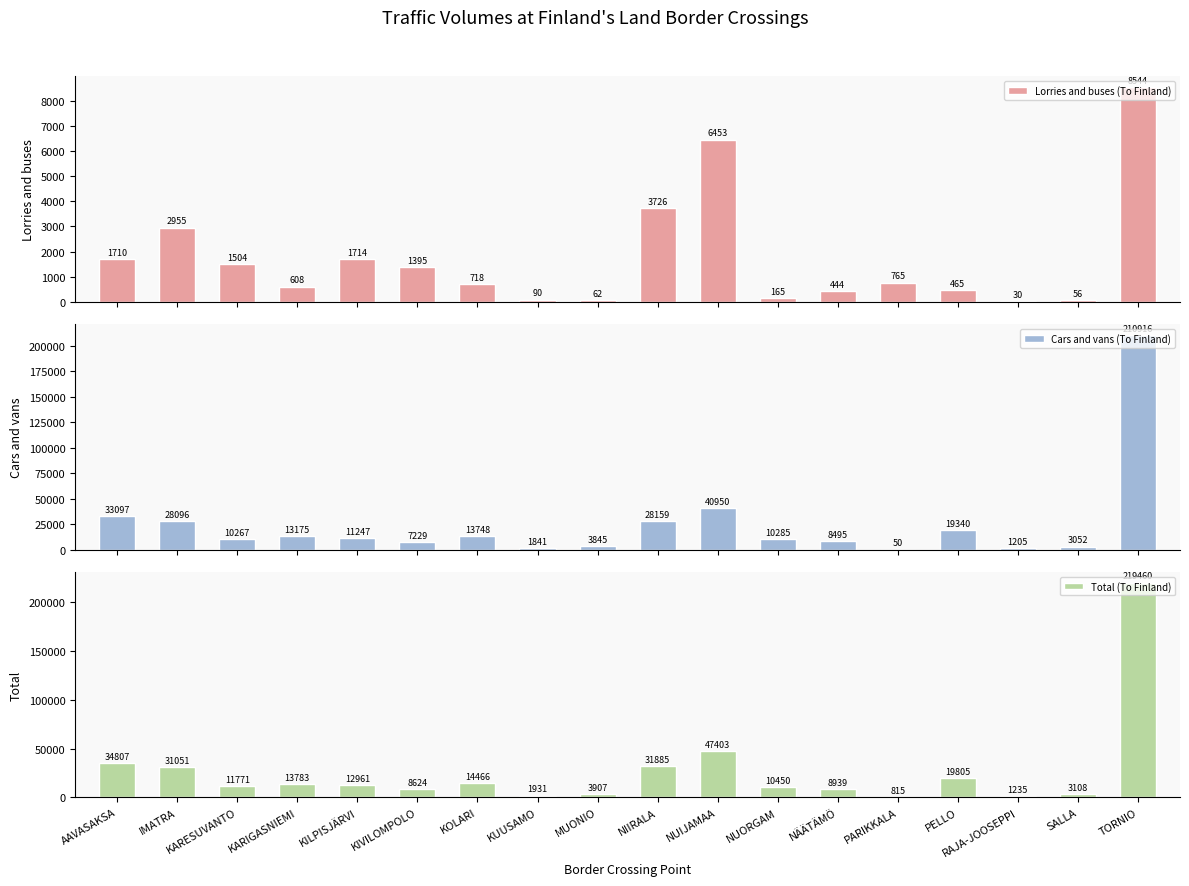

How many data points in Lorries and buses (To Finland) are less than 765?

9